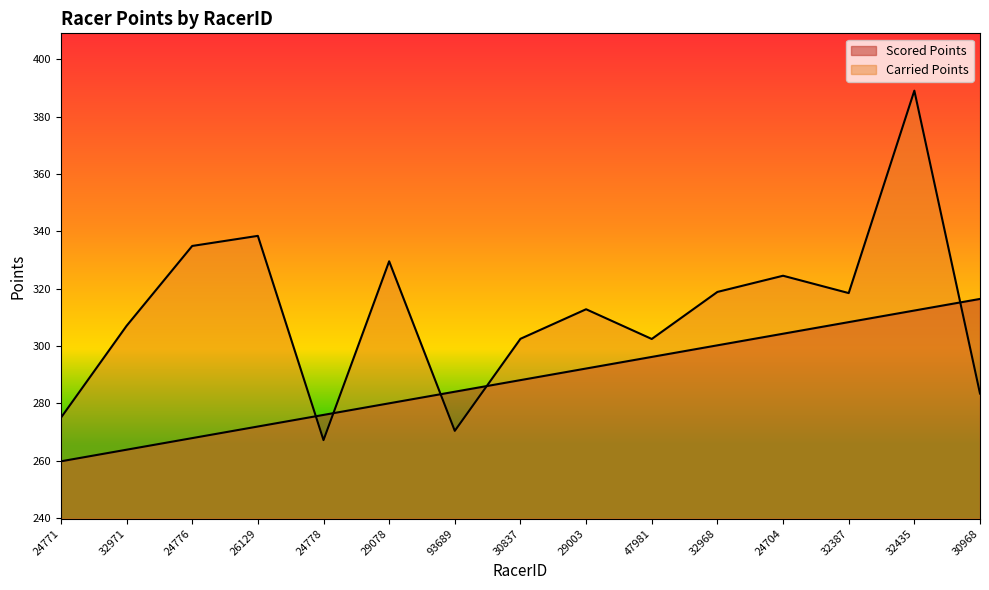

Does the chart display data point markers on the line(s)?

No